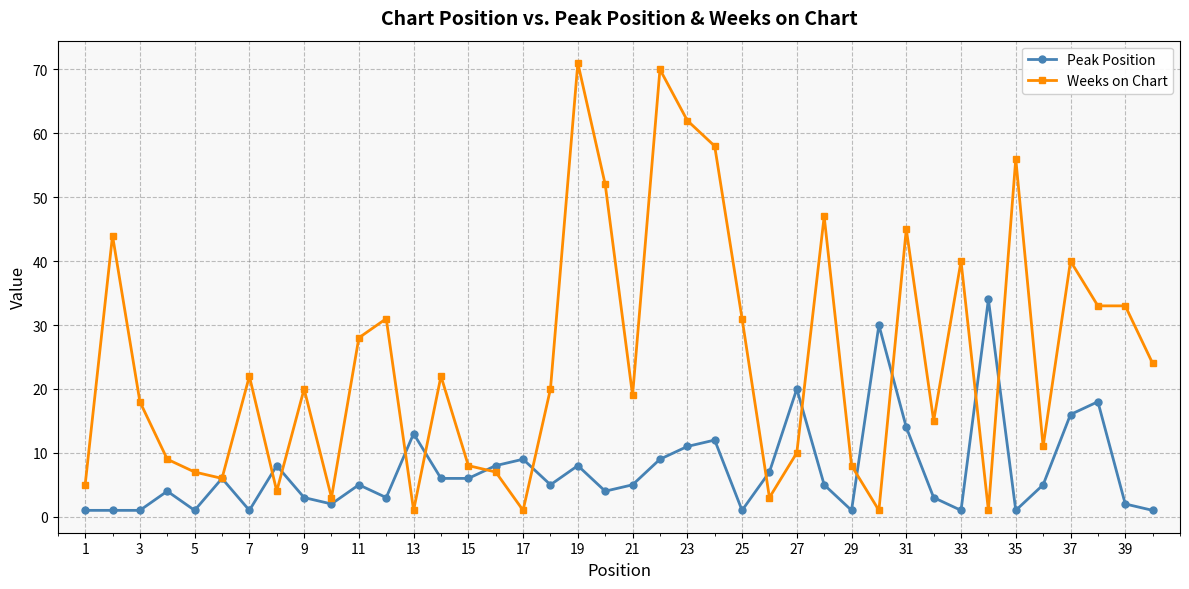

What is the maximum value shown in the chart?

71